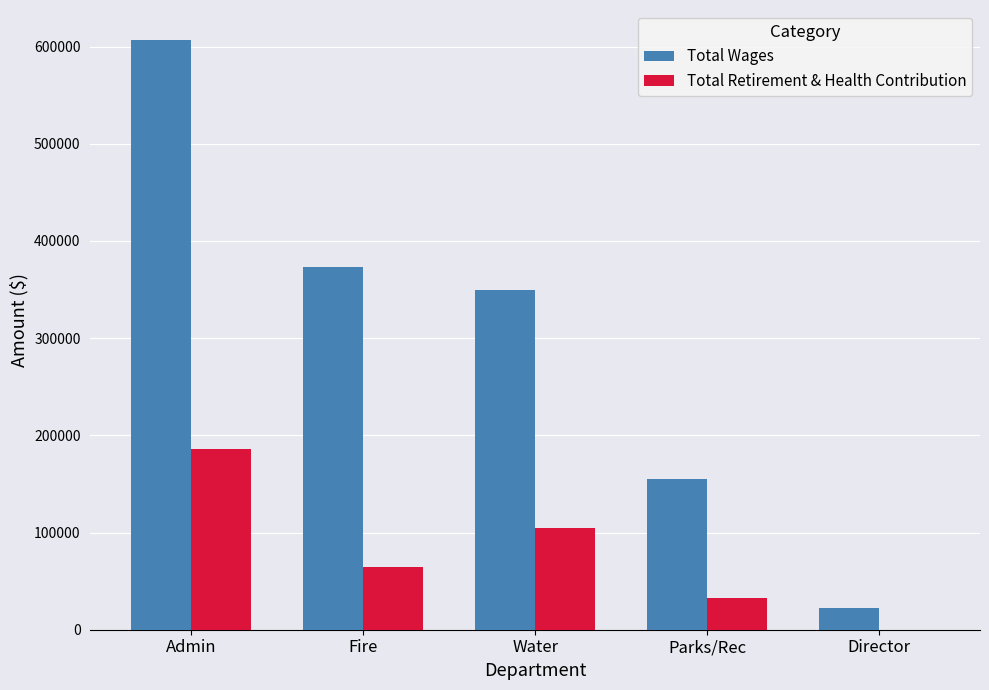

What is the difference between the Total Wages values at Fire and Water?

23763